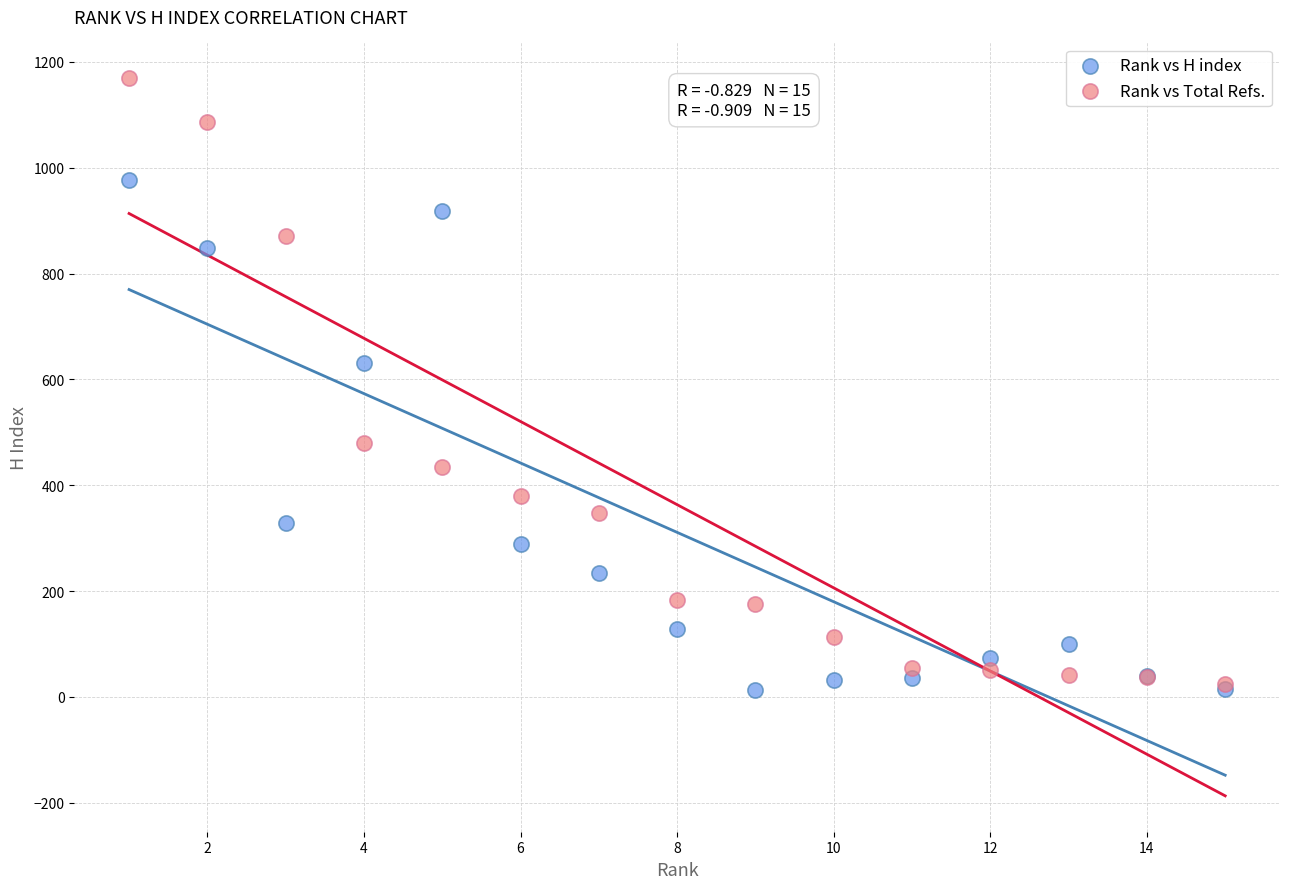

In the Rank vs Total Refs. series, what Y value is closest to 596?

479